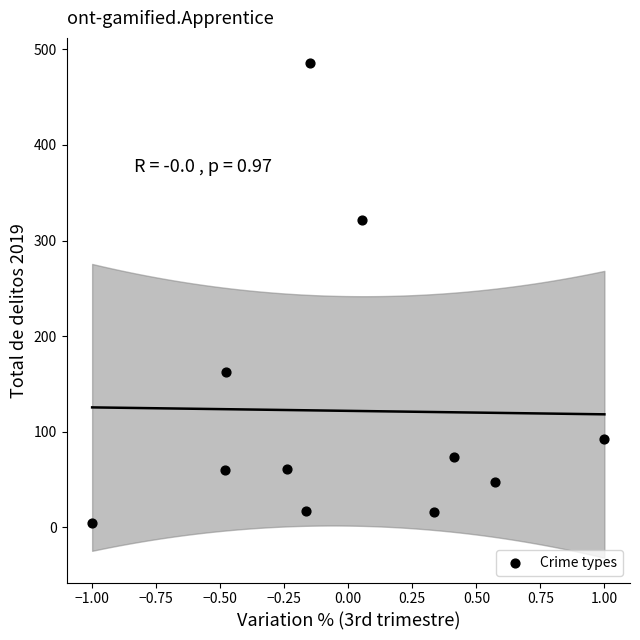

What is the range of Y values (max minus min)?

481